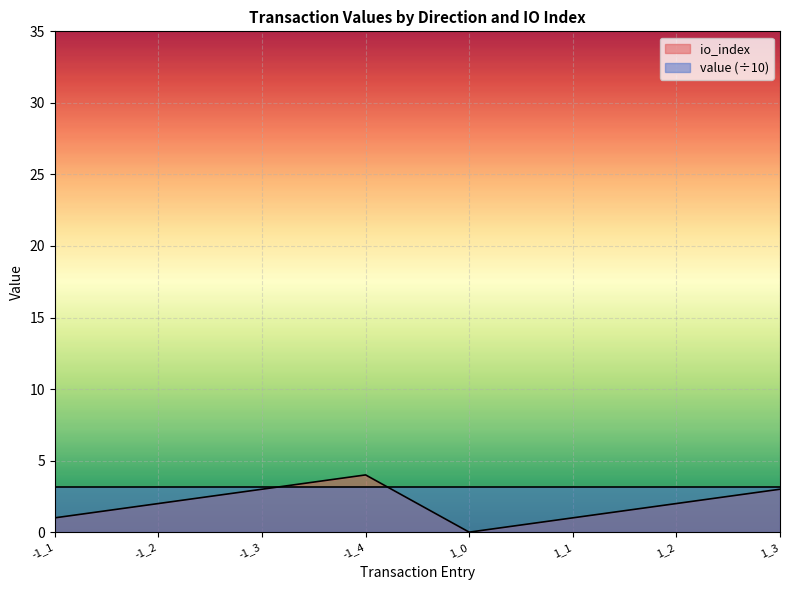

How many distinct data groups are displayed?

2